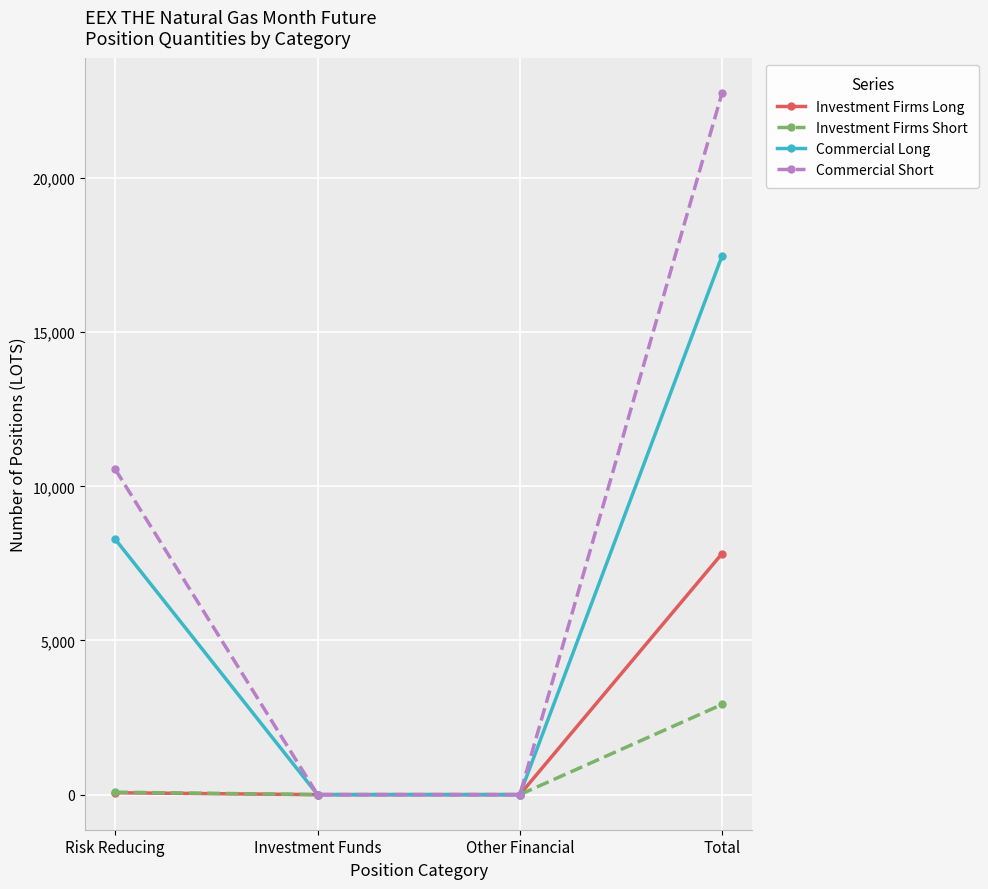

At Total, list the series in order from smallest to largest.

Investment Firms Short, Investment Firms Long, Commercial Long, Commercial Short